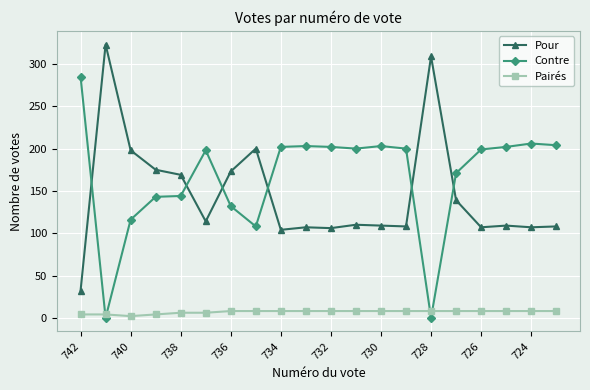

True or false: Contre and Pairés cross at least once.

True